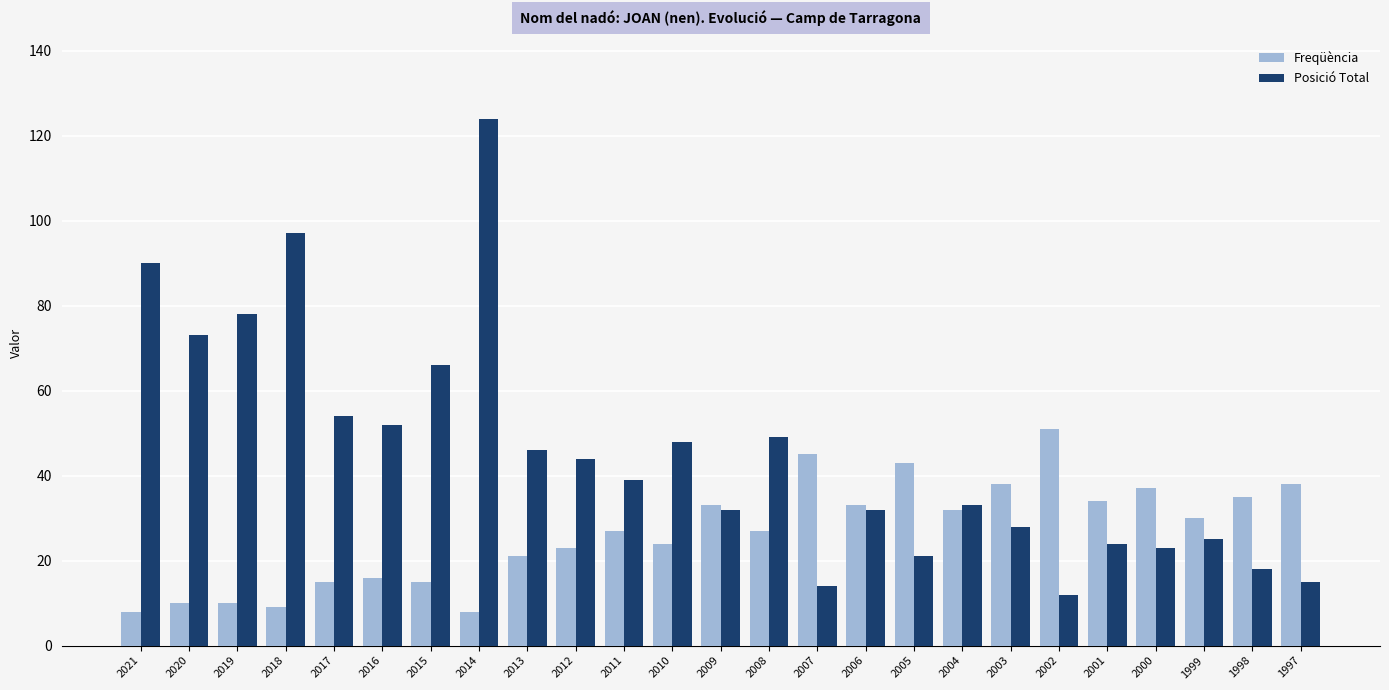

At which category is the sum across all series the highest?

2014